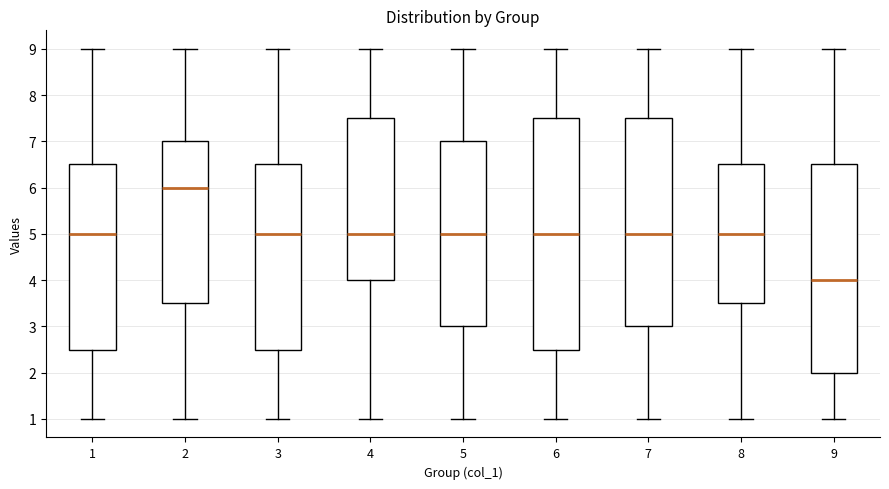

Reading left to right, read every box against the y-axis: the position of its median line, the range the box covers, and the ends of its whiskers. The values are not printed on the chart, so give them approximately, as read against the axis.

1: median 5.0, box 2.5 to 6.5, whiskers 1.0 to 9.0
2: median 6.0, box 3.5 to 7.0, whiskers 1.0 to 9.0
3: median 5.0, box 2.5 to 6.5, whiskers 1.0 to 9.0
4: median 5.0, box 4.0 to 7.5, whiskers 1.0 to 9.0
5: median 5.0, box 3.0 to 7.0, whiskers 1.0 to 9.0
6: median 5.0, box 2.5 to 7.5, whiskers 1.0 to 9.0
7: median 5.0, box 3.0 to 7.5, whiskers 1.0 to 9.0
8: median 5.0, box 3.5 to 6.5, whiskers 1.0 to 9.0
9: median 4.0, box 2.0 to 6.5, whiskers 1.0 to 9.0